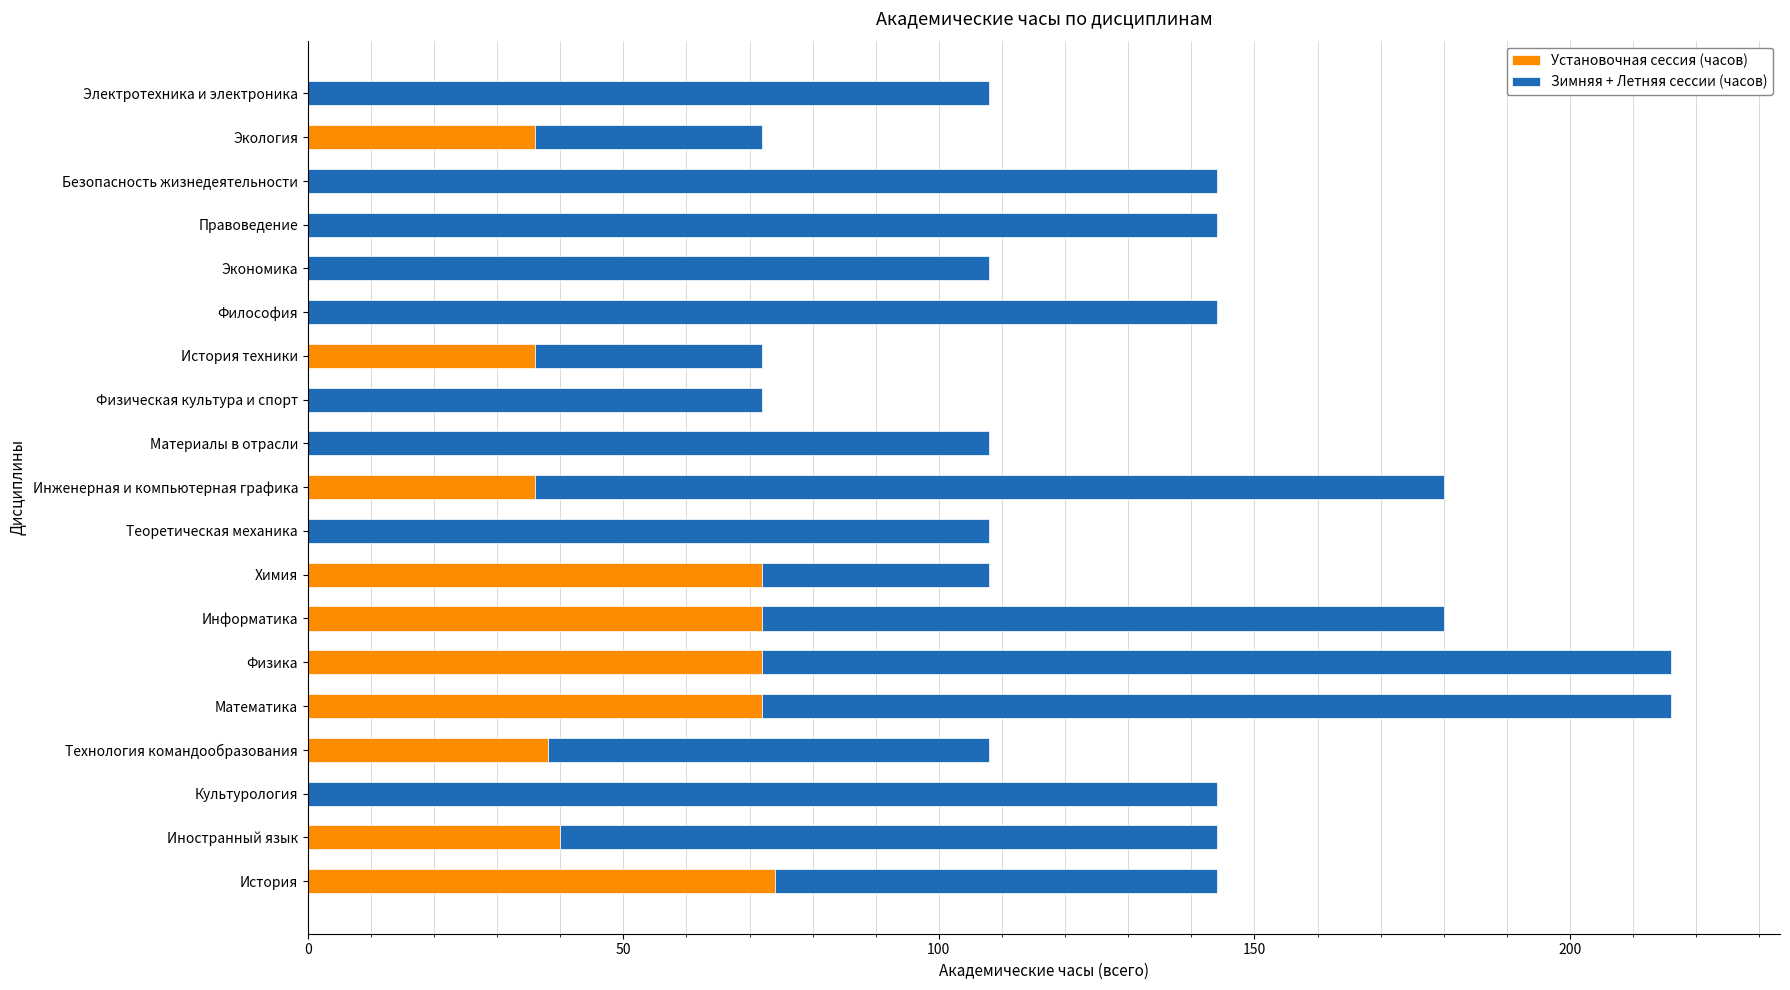

What is the total value across all series at Материалы в отрасли?

108